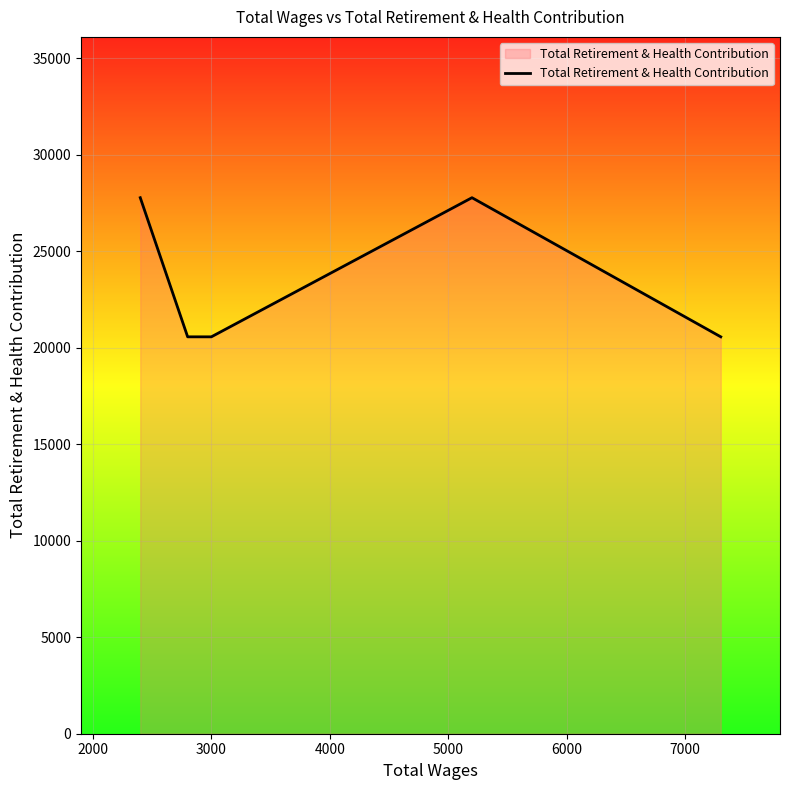

True or false: the data has more than 0 interior local peaks.

True